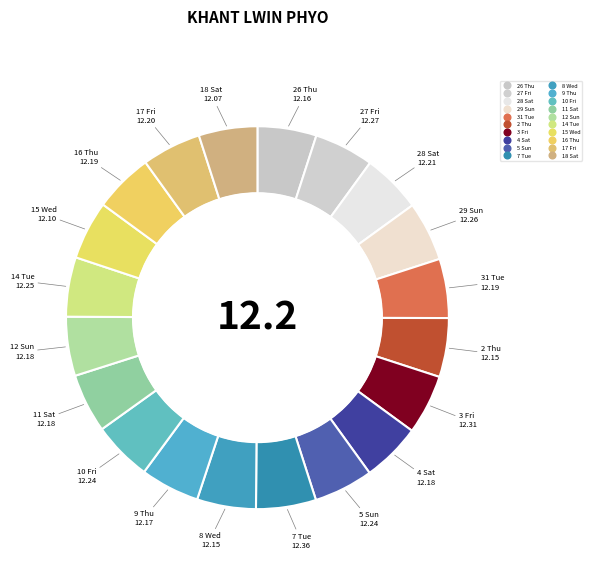

The 15 Wed slice represents 1% of the pie. True or false?

False